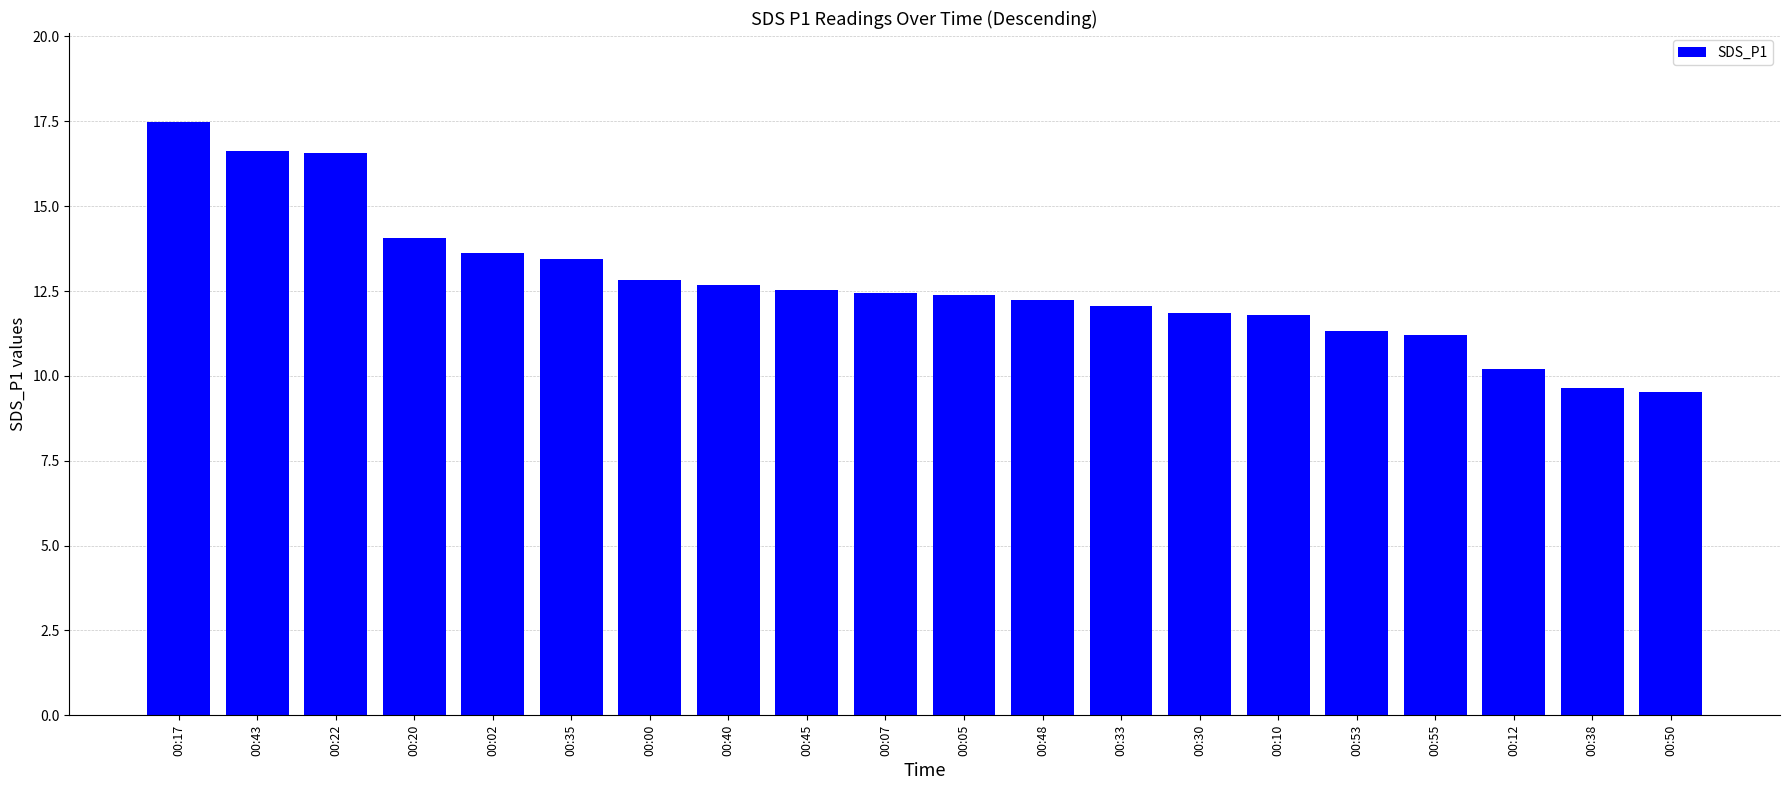

The value at 00:35 is 2.9. True or false?

False